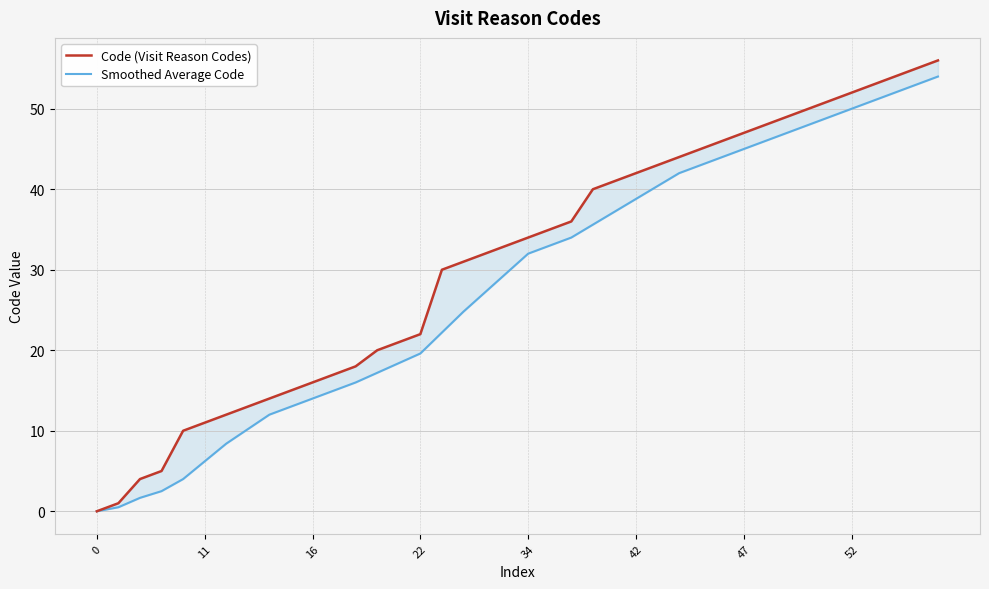

Reading left to right, what are all the values shown in this chart?

Code (Visit Reason Codes): 0.0	1.0	4.0	5.0	10.0	11.0	12.0	13.0	14.0	15.0	16.0	17.0	18.0	20.0	21.0	22.0	30.0	31.0	32.0	33.0	34.0	35.0	36.0	40.0	41.0	42.0	43.0	44.0	45.0	46.0	47.0	48.0	49.0	50.0	51.0	52.0	53.0	54.0	55.0	56.0
Smoothed Average Code: 0.0	0.5	1.7	2.5	4.0	6.2	8.4	10.2	12.0	13.0	14.0	15.0	16.0	17.2	18.4	19.6	22.2	24.8	27.2	29.6	32.0	33.0	34.0	35.6	37.2	38.8	40.4	42.0	43.0	44.0	45.0	46.0	47.0	48.0	49.0	50.0	51.0	52.0	53.0	54.0